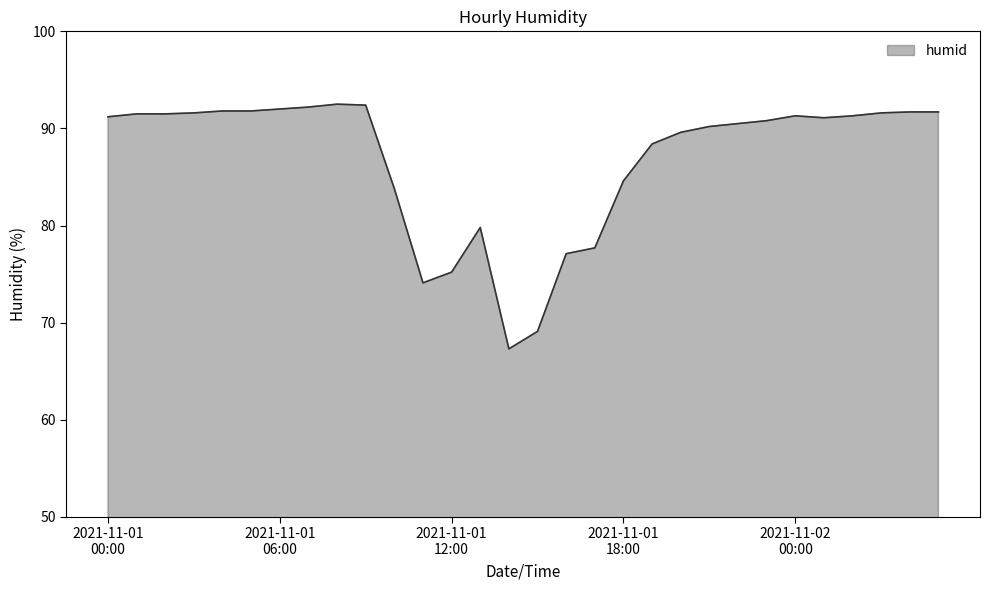

What is the maximum value shown in the chart?

92.5